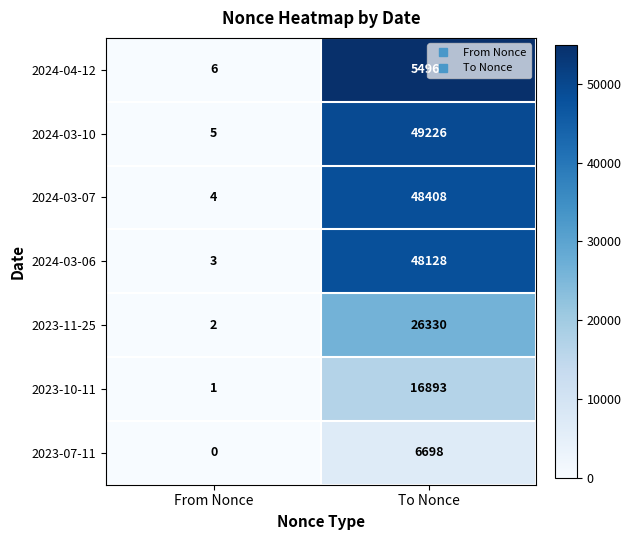

At From Nonce, list the series in order from largest to smallest.

2024-04-12, 2024-03-10, 2024-03-07, 2024-03-06, 2023-11-25, 2023-10-11, 2023-07-11